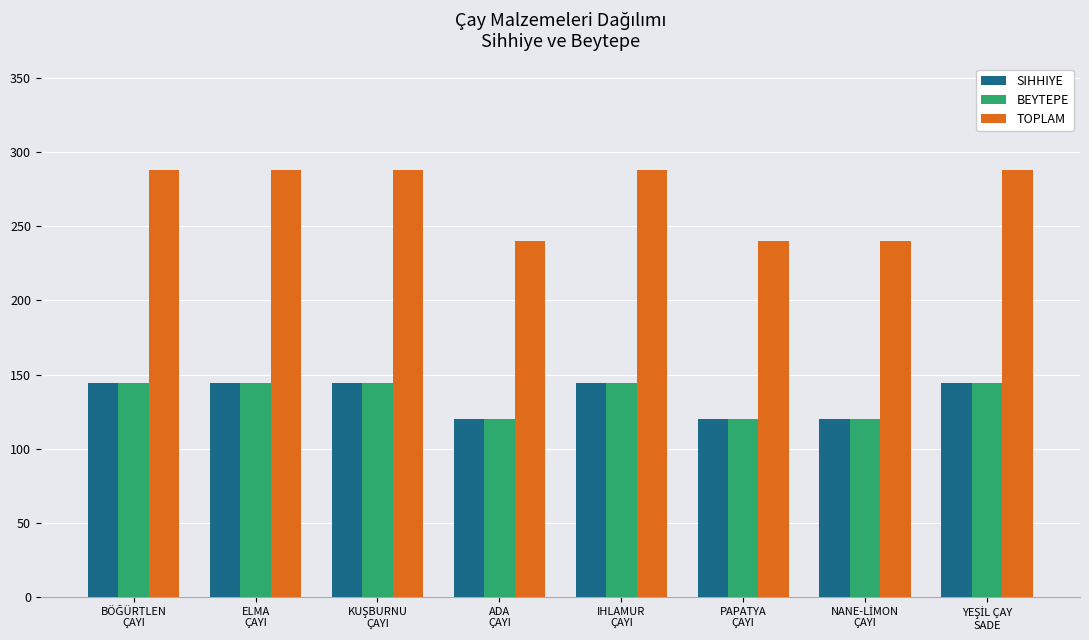

Which series has the widest spread of values?

TOPLAM